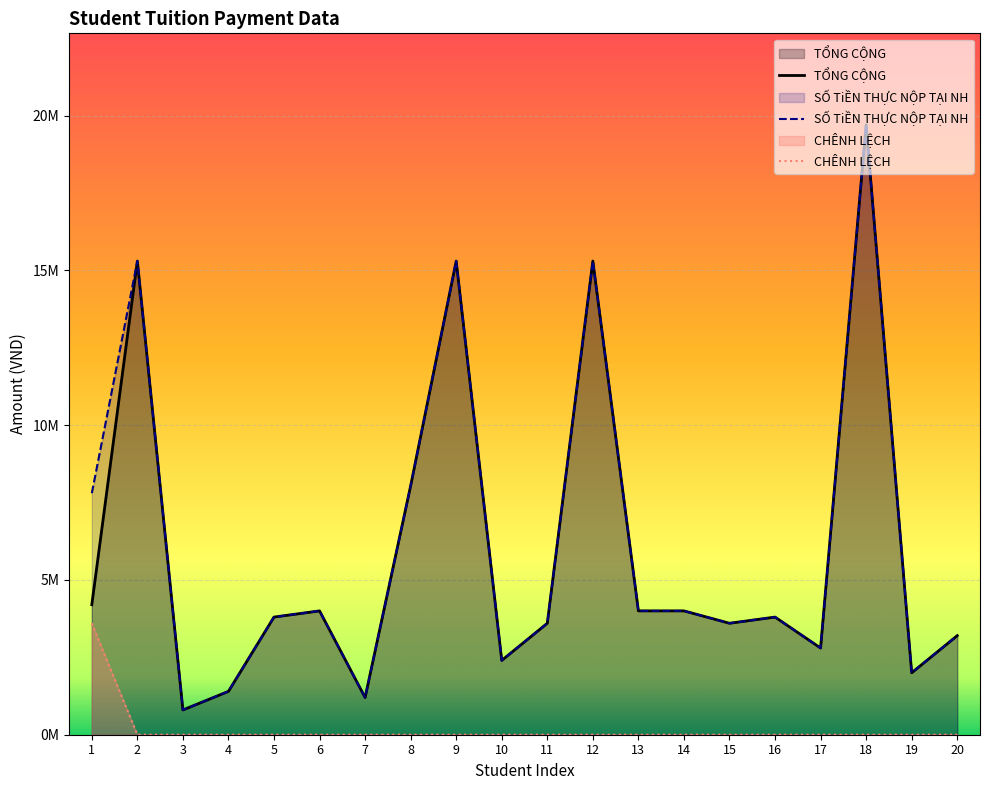

Is it true that CHÊNH LỆCH equals -1508378 at 15?

False